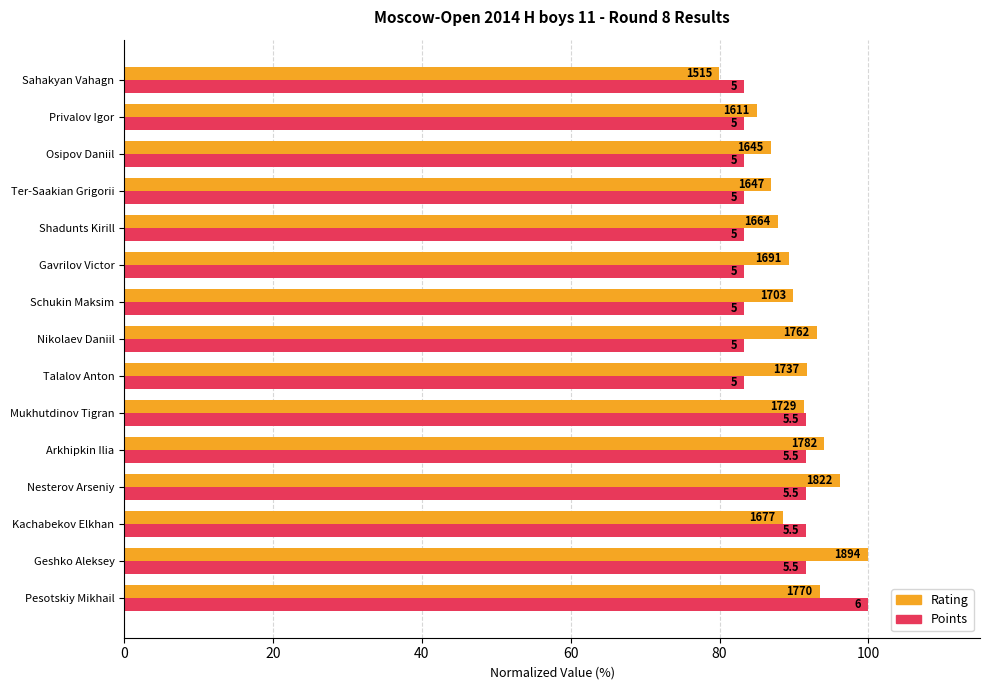

What is the minimum value for Points?

83.3